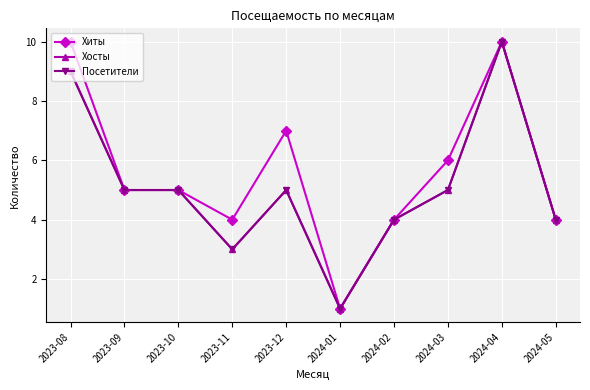

Reading left to right, list all the values displayed in this chart.

Хиты: 10	5	5	4	7	1	4	6	10	4
Хосты: 9	5	5	3	5	1	4	5	10	4
Посетители: 9	5	5	3	5	1	4	5	10	4